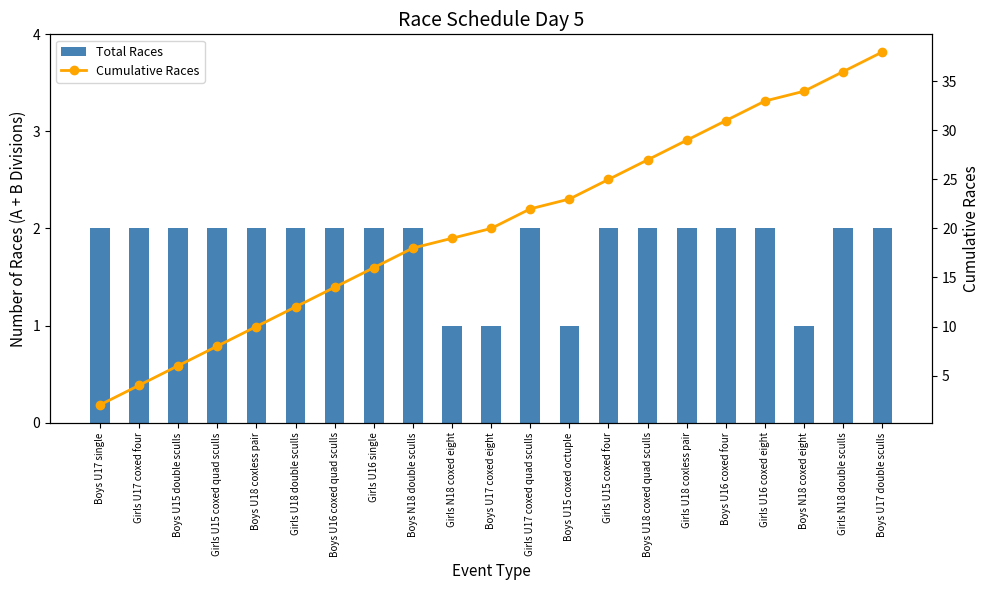

What is the label of the 13th bar from the right?

Boys N18 double sculls